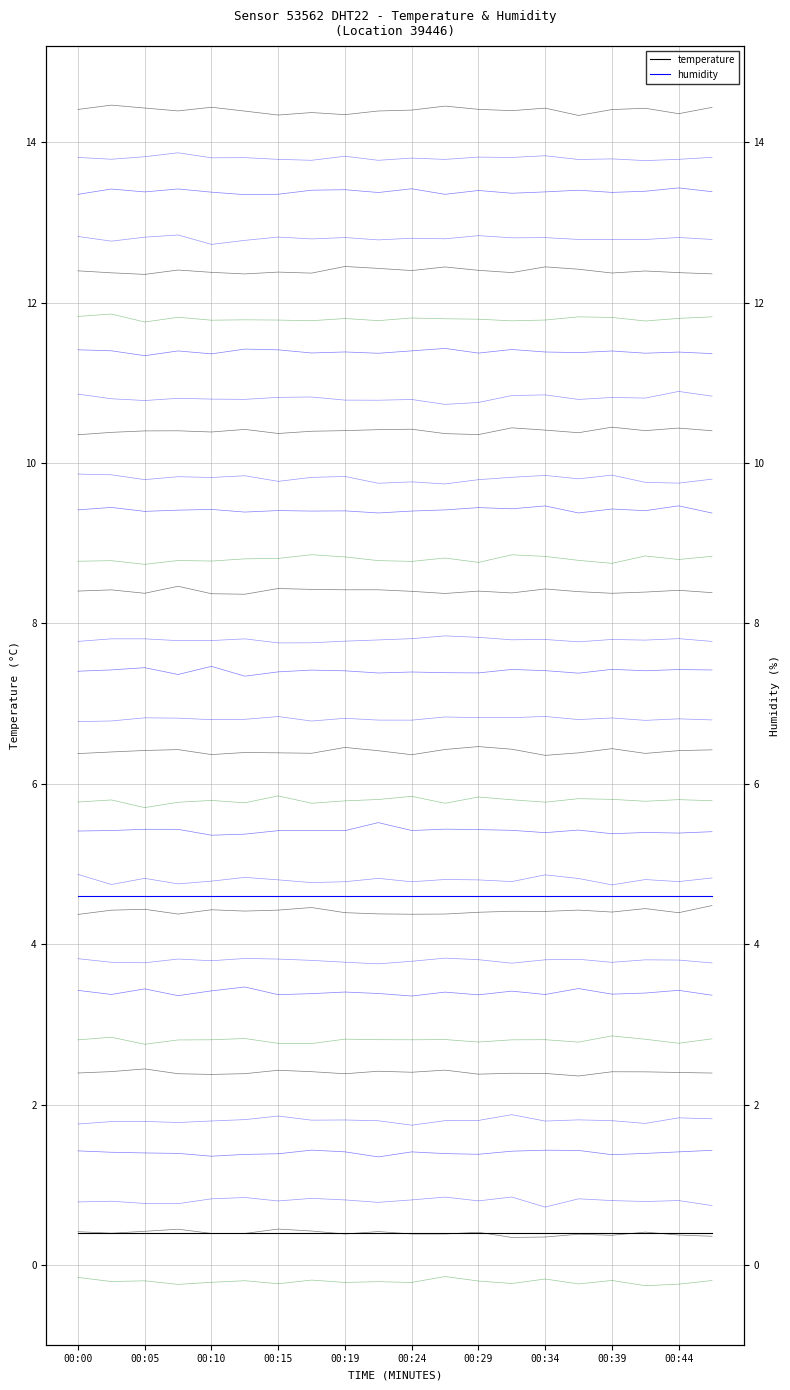

What is the average value of the humidity series?

-0.2